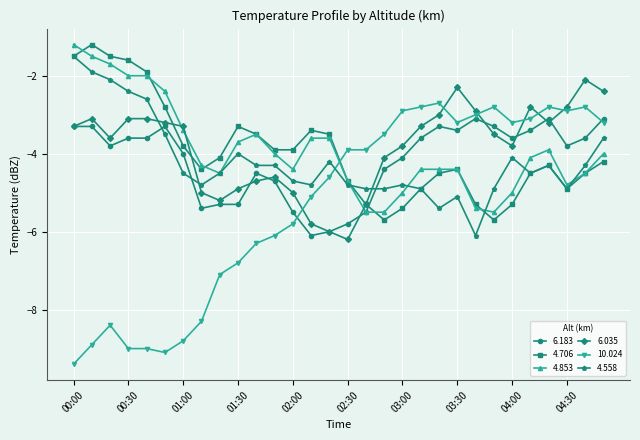

Reading left to right, extract all data points from this chart.

6.183: -3.3	-3.3	-3.8	-3.6	-3.6	-3.3	-4.0	-5.4	-5.3	-5.3	-4.5	-4.7	-5.5	-6.1	-6.0	-5.8	-5.5	-4.4	-4.1	-3.6	-3.3	-3.4	-3.1	-3.3	-3.6	-3.4	-3.1	-3.8	-3.6	-3.1
4.706: -1.5	-1.2	-1.5	-1.6	-1.9	-2.8	-3.8	-4.4	-4.1	-3.3	-3.5	-3.9	-3.9	-3.4	-3.5	-4.7	-5.3	-5.7	-5.4	-4.9	-4.5	-4.4	-5.3	-5.7	-5.3	-4.5	-4.3	-4.9	-4.5	-4.2
4.853: -1.2	-1.5	-1.7	-2.0	-2.0	-2.4	-3.4	-4.3	-4.5	-3.7	-3.5	-4.0	-4.4	-3.6	-3.6	-4.7	-5.5	-5.5	-5.0	-4.4	-4.4	-4.4	-5.4	-5.5	-5.0	-4.1	-3.9	-4.8	-4.5	-4.0
6.035: -3.3	-3.1	-3.6	-3.1	-3.1	-3.2	-3.3	-5.0	-5.2	-4.9	-4.7	-4.6	-5.0	-5.8	-6.0	-6.2	-5.3	-4.1	-3.8	-3.3	-3.0	-2.3	-2.9	-3.5	-3.8	-2.8	-3.2	-2.8	-2.1	-2.4
10.024: -9.4	-8.9	-8.4	-9.0	-9.0	-9.1	-8.8	-8.3	-7.1	-6.8	-6.3	-6.1	-5.8	-5.1	-4.6	-3.9	-3.9	-3.5	-2.9	-2.8	-2.7	-3.2	-3.0	-2.8	-3.2	-3.1	-2.8	-2.9	-2.8	-3.2
4.558: -1.5	-1.9	-2.1	-2.4	-2.6	-3.5	-4.5	-4.8	-4.5	-4.0	-4.3	-4.3	-4.7	-4.8	-4.2	-4.8	-4.9	-4.9	-4.8	-4.9	-5.4	-5.1	-6.1	-4.9	-4.1	-4.5	-4.3	-4.9	-4.3	-3.6